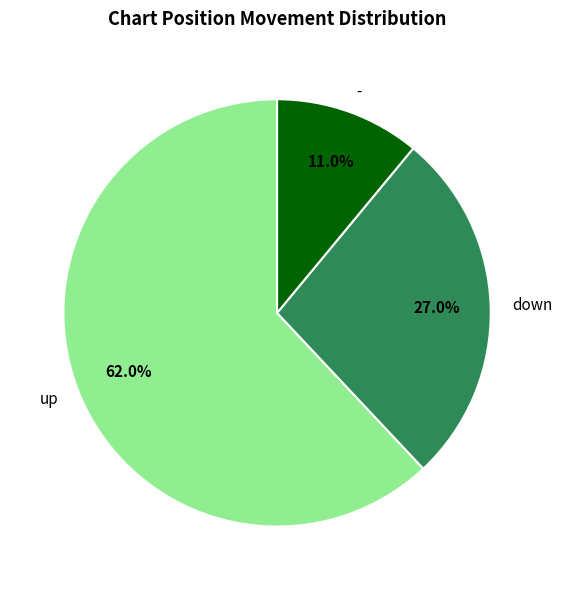

To the nearest percent, what is the combined percentage of up and down?

89%